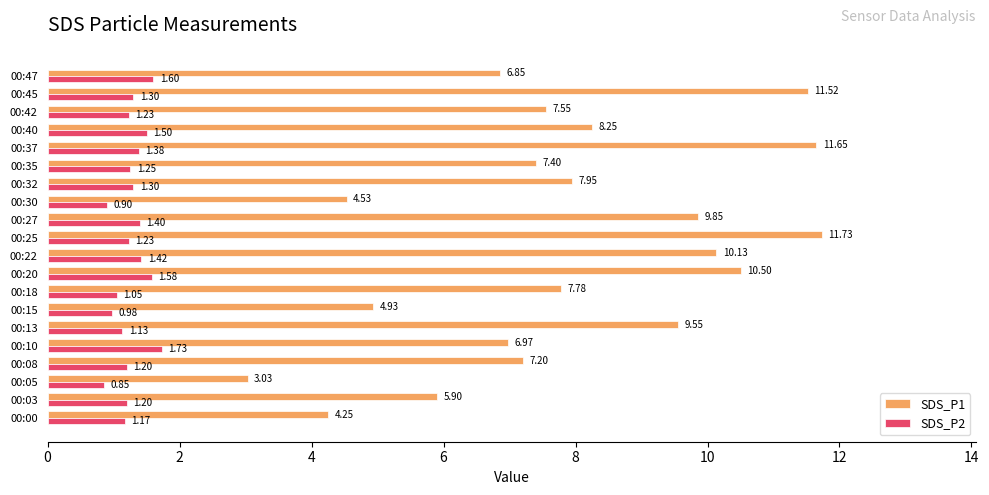

At how many categories does at least one series exceed 2?

20